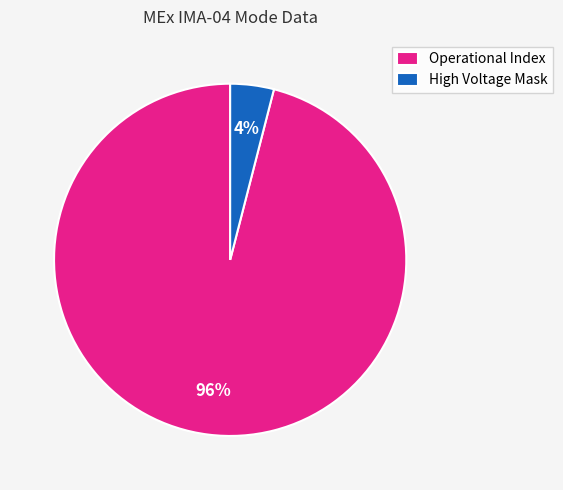

What percentage is the Operational Index slice, to the nearest percent?

96%